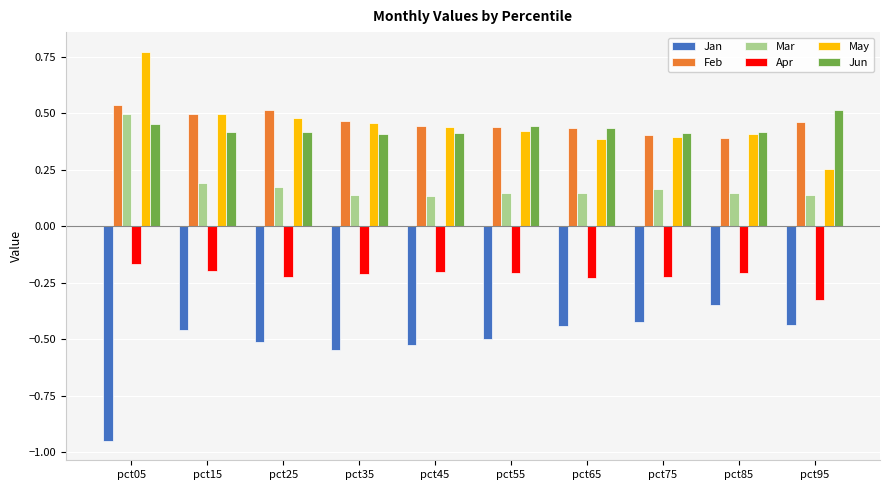

What is the spread (max minus min) of values at pct15?

1.0